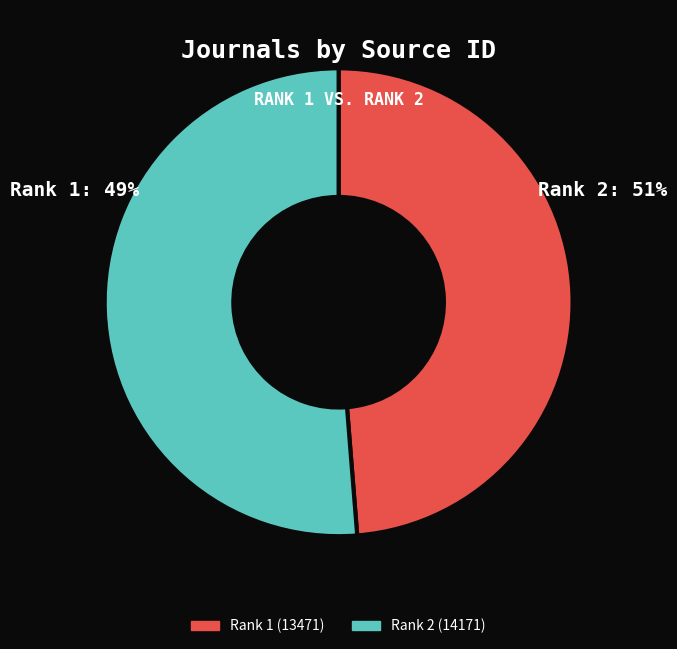

Is there any slice that represents more than half of the pie?

Yes